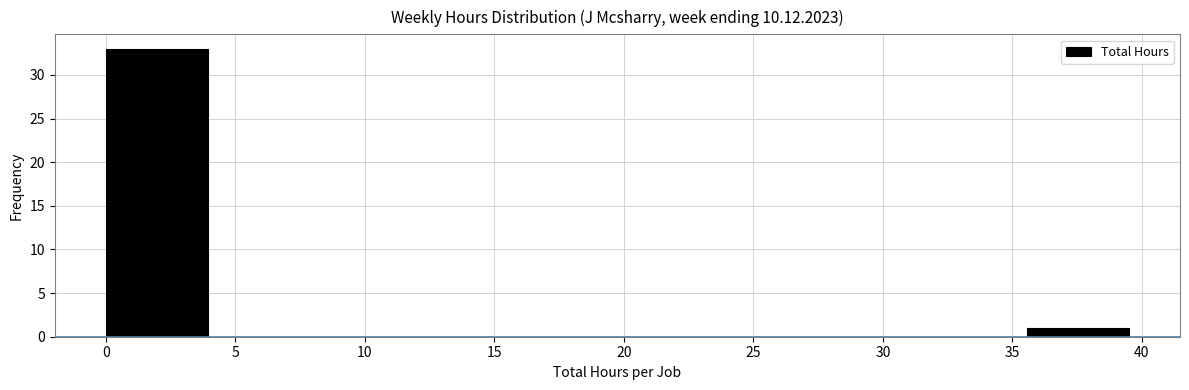

Reading left to right, transcribe this chart: for each bar, give the range it covers on the x-axis and its height. Neither the bar edges nor the heights are printed on the chart, so give them approximately, as read against the axes.

0.00 to 3.95: 33
3.95 to 7.90: 0
7.90 to 11.85: 0
11.85 to 15.80: 0
15.80 to 19.75: 0
19.75 to 23.70: 0
23.70 to 27.65: 0
27.65 to 31.60: 0
31.60 to 35.55: 0
35.55 to 39.50: 1